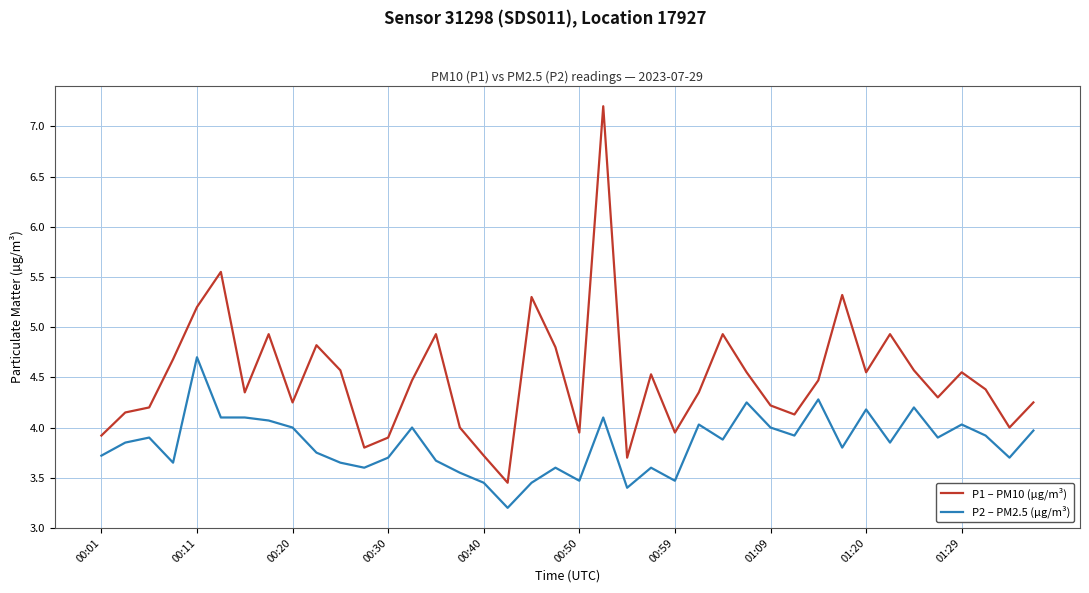

Which series has the widest spread of values?

P1 – PM10 (µg/m³)